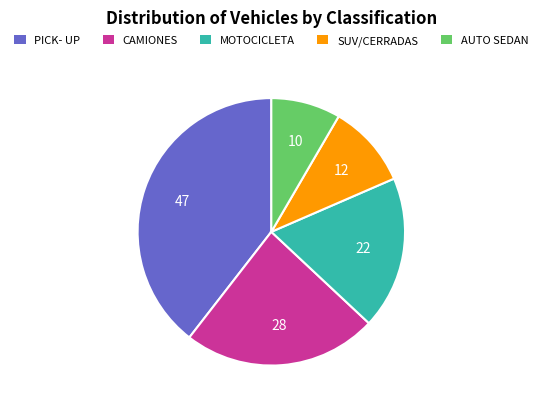

Rank the categories by value from highest to lowest.

PICK- UP, CAMIONES, MOTOCICLETA, SUV/CERRADAS, AUTO SEDAN